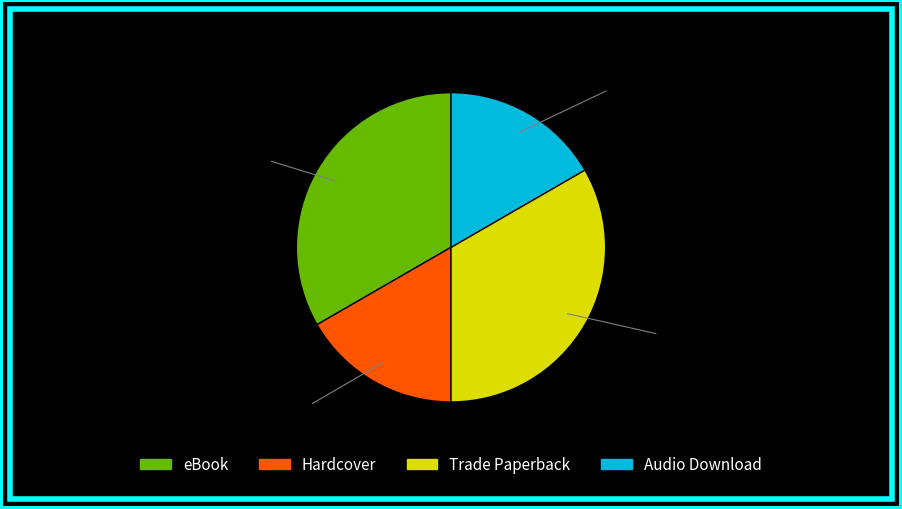

What percentage do Audio Download and Trade Paperback together represent?

50.0%